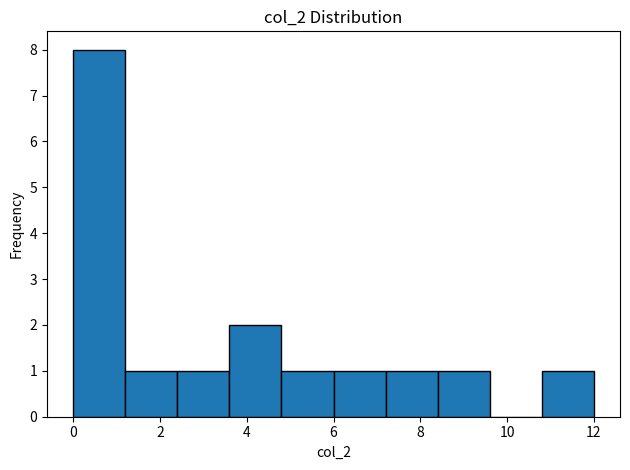

Over which range of the x-axis is the bar tallest?

0.0 to 1.2